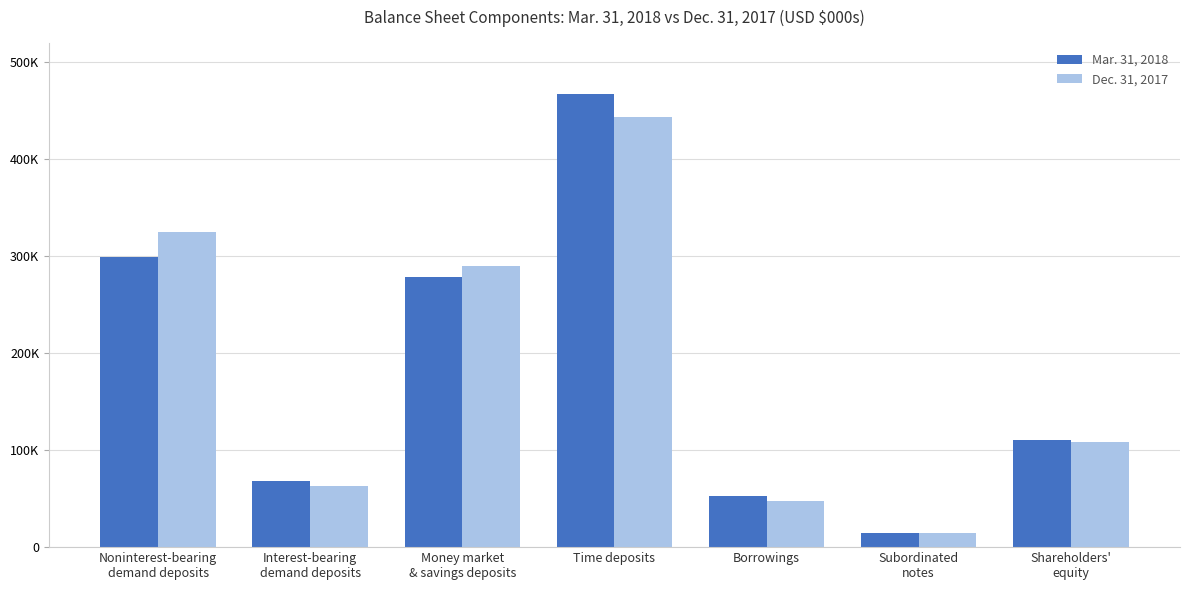

Does the chart contain any negative values?

No